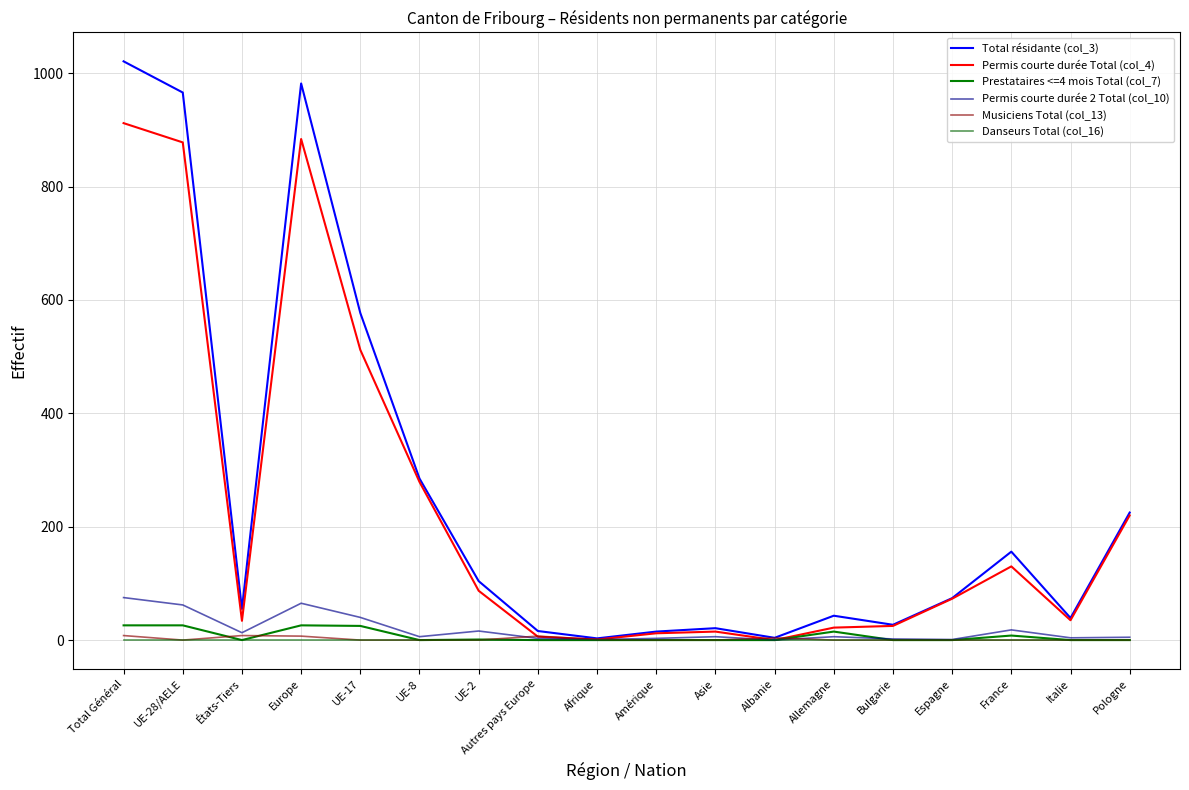

How many lines are shown in the chart?

6